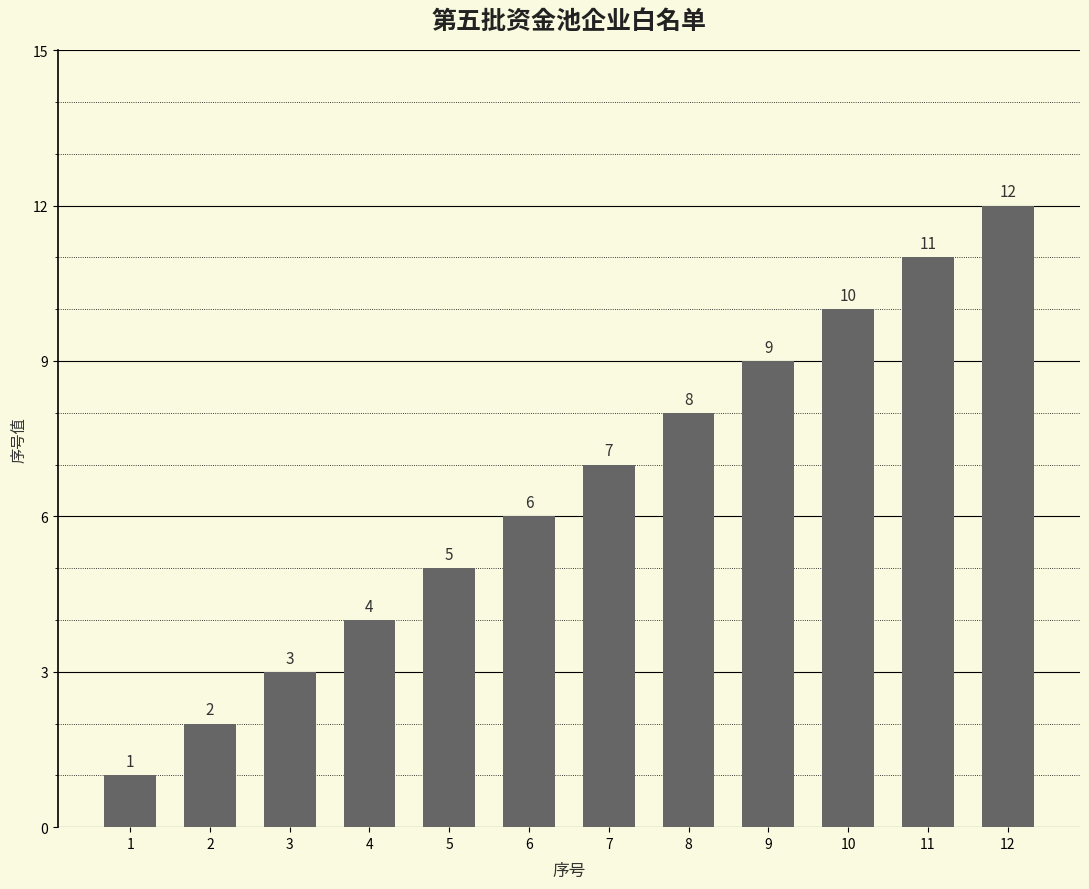

The value at 6 is 6. True or false?

True